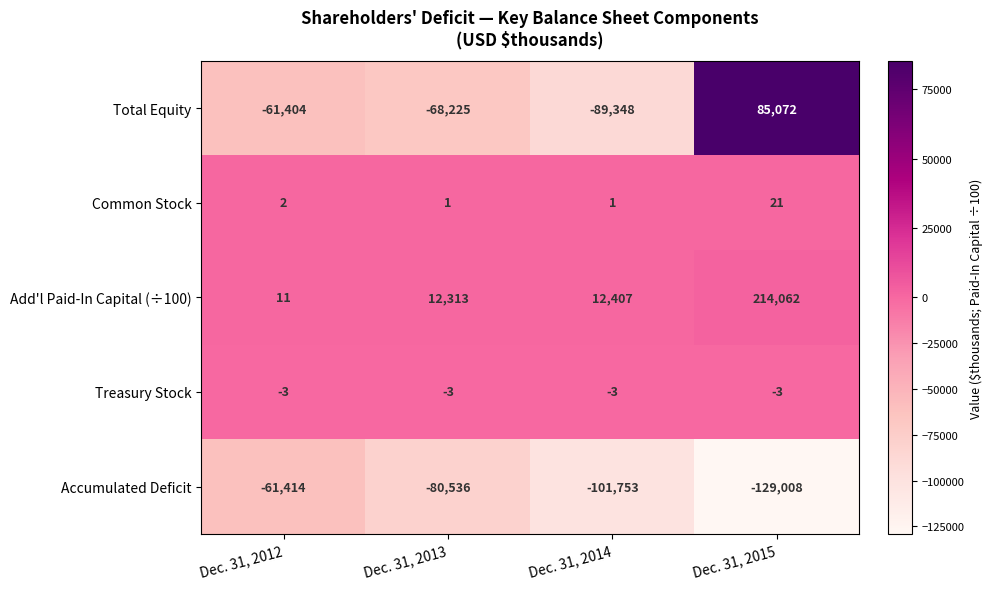

What is the spread (max minus min) of values at Dec. 31, 2014?

114160